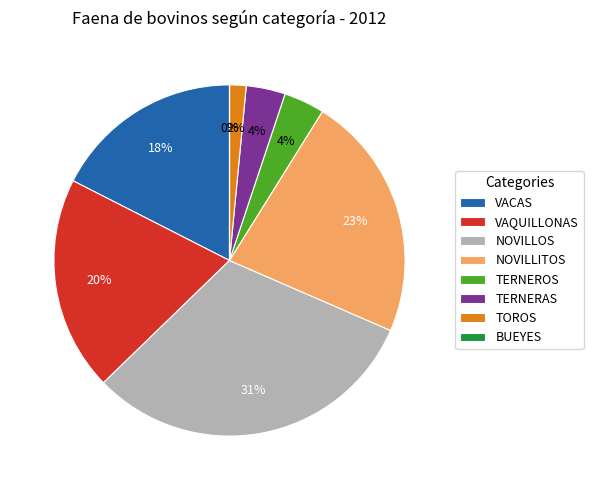

Is it true that NOVILLOS is 31% of the pie?

True